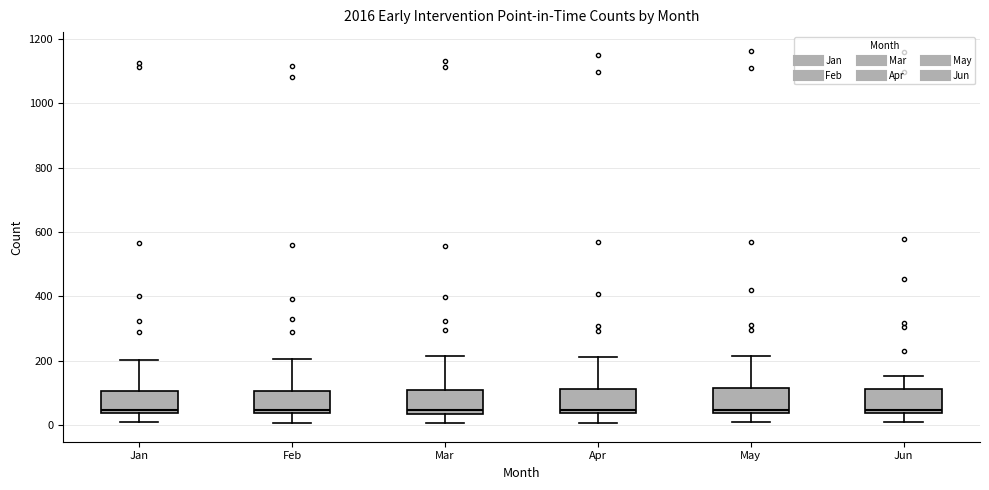

Where is the lower edge of the box for Mar on the y-axis? The values are not printed on the chart, so give them approximately, as read against the axis.

40